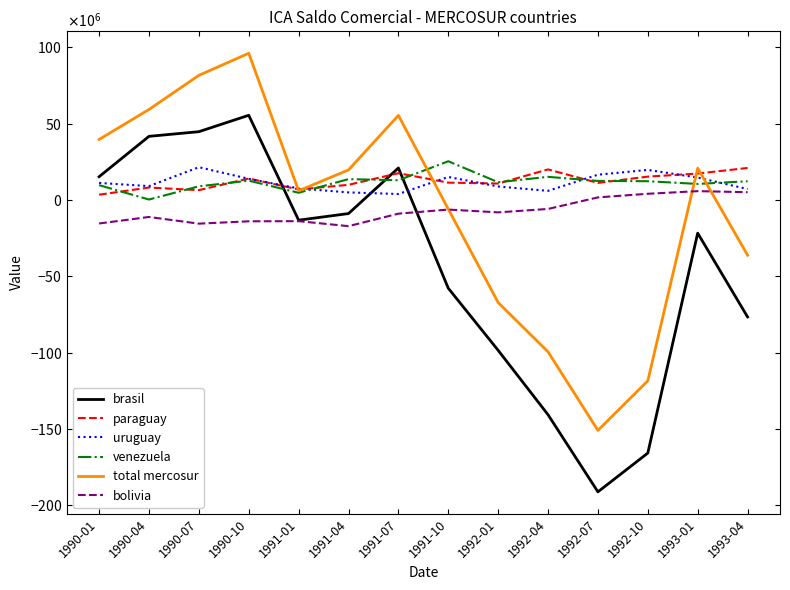

How many values in the uruguay series are below 11187640?

7